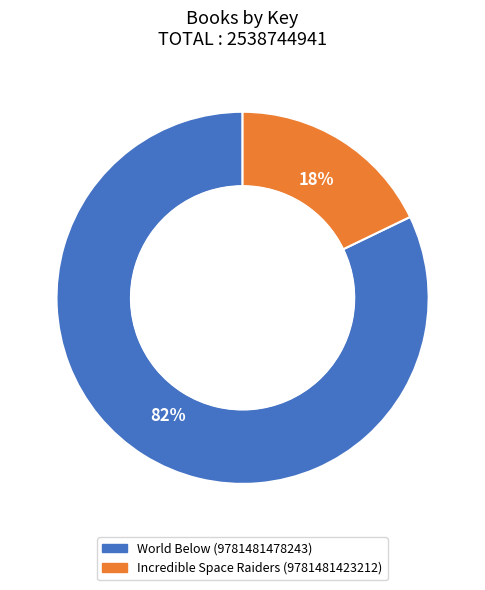

Do Incredible Space Raiders (9781481423212) and World Below (9781481478243) together represent more than half of the pie?

Yes